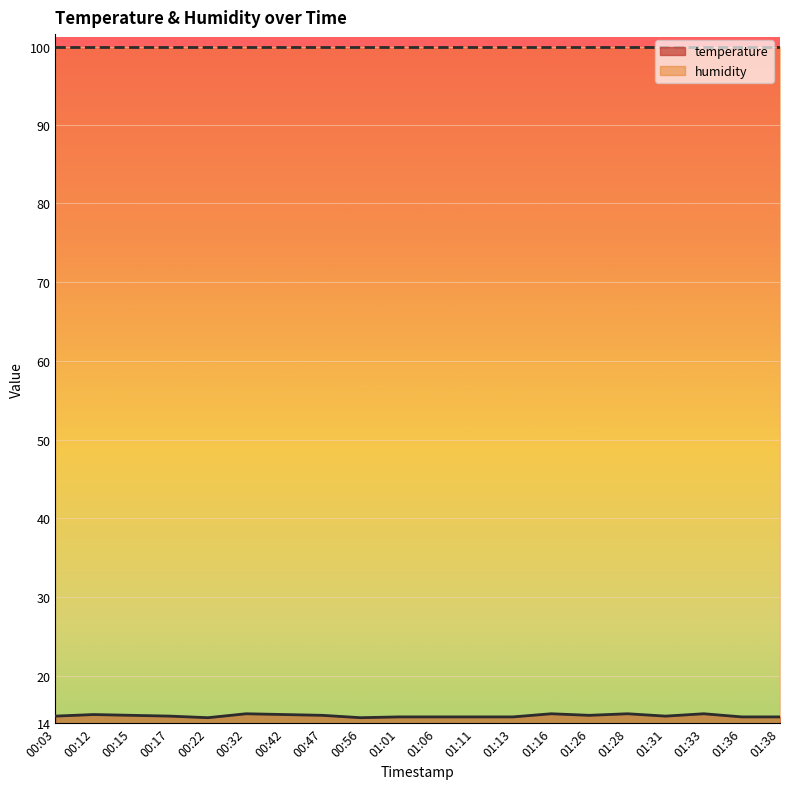

What is the change in value from 01:13 to 01:33?

+0.4